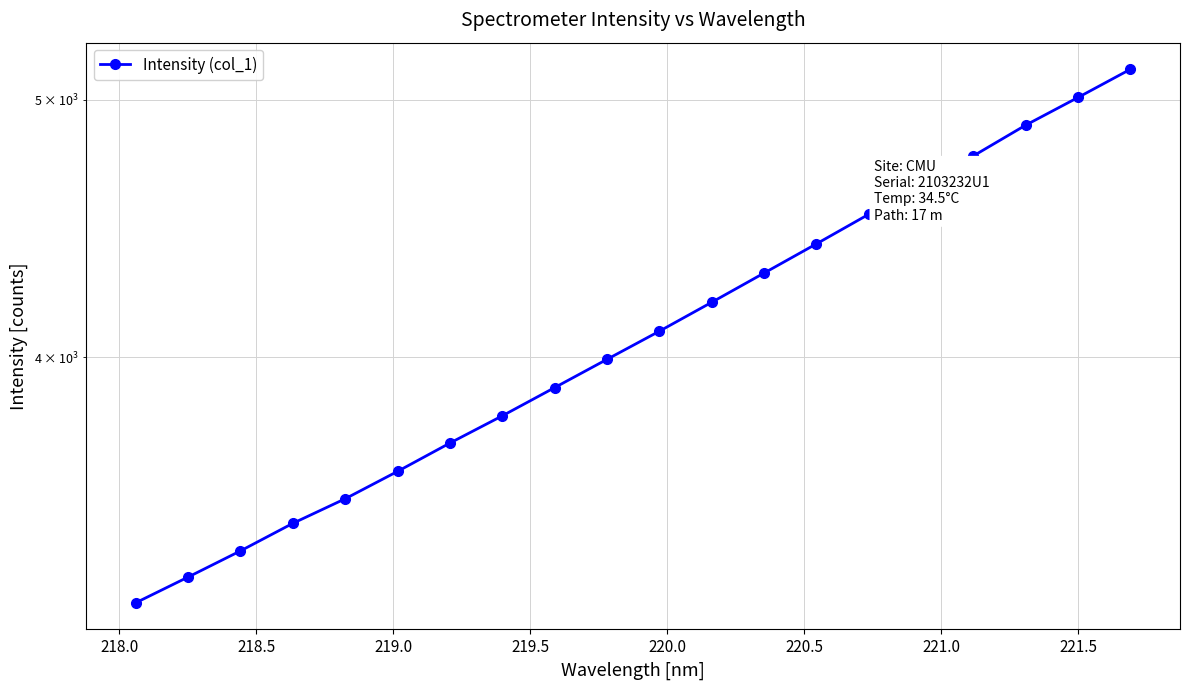

What is the maximum value shown in the chart?

5134.0